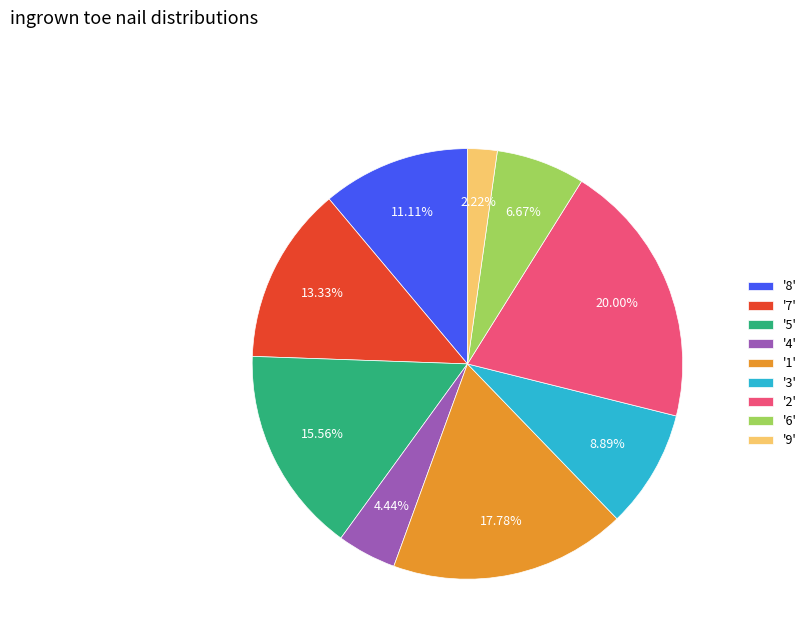

Do '1' and '9' together represent more than half of the pie?

No